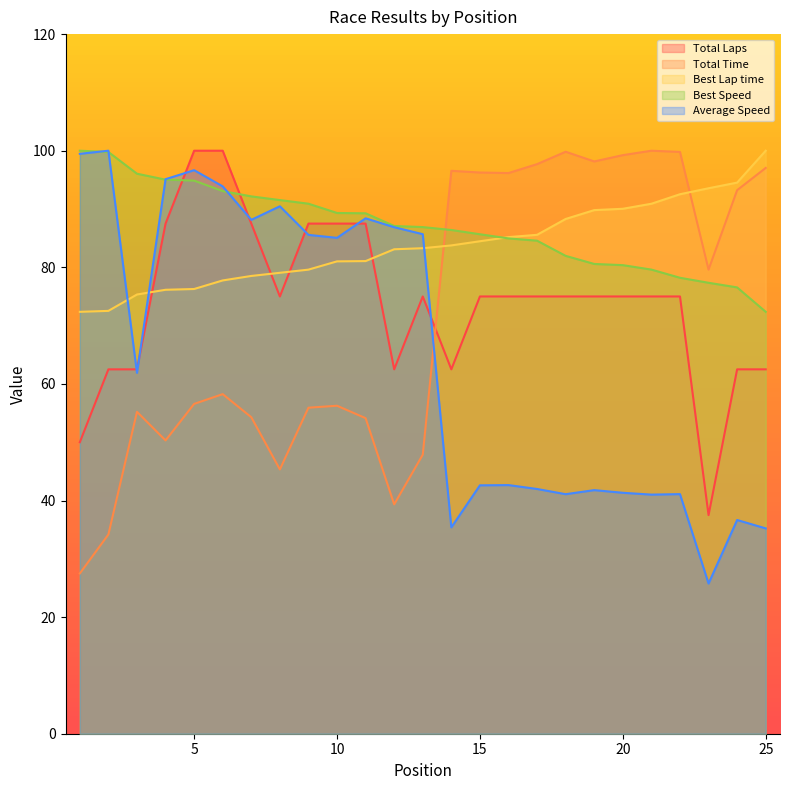

What is the difference between the highest and lowest values at 10?

33.1